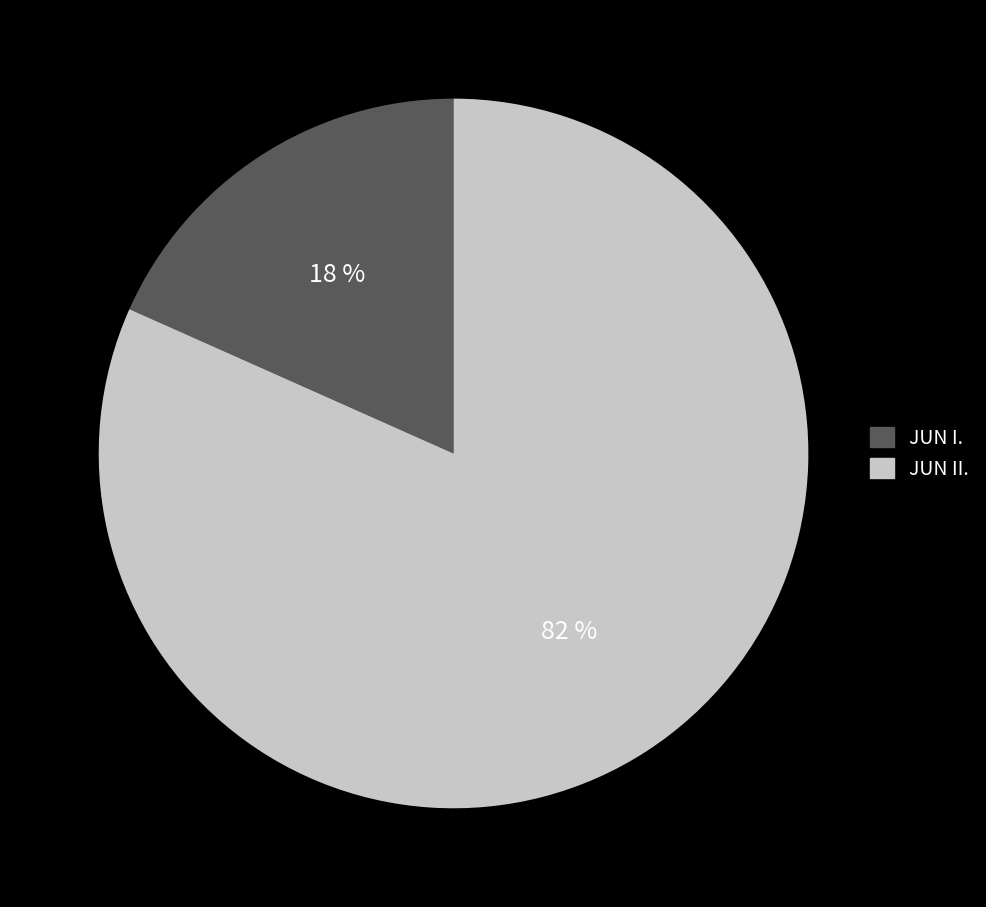

Do JUN I. and JUN II. together represent more than half of the pie?

Yes